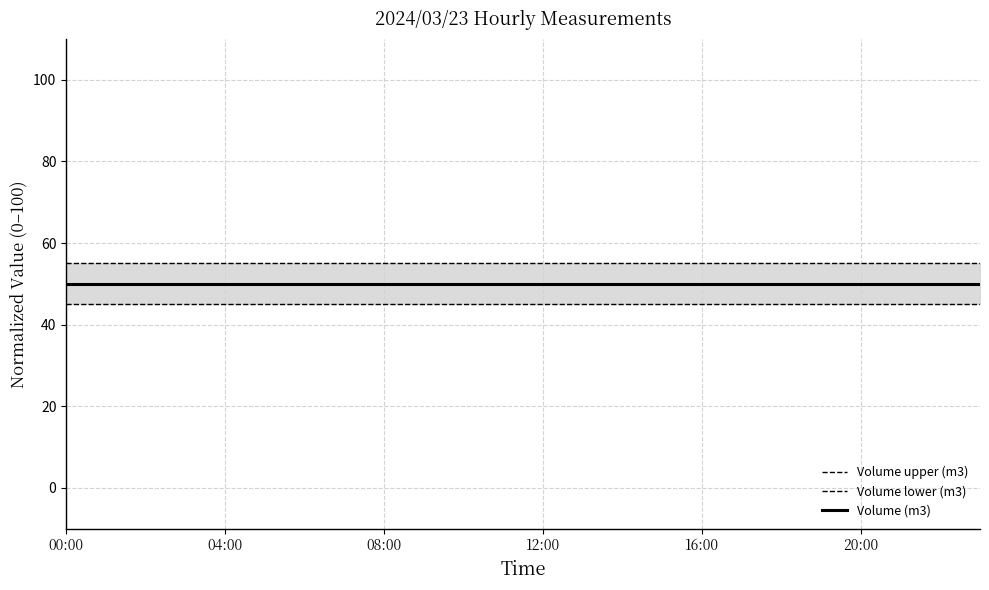

Is the value of Volume upper (m3) at 04:00 greater than the value of Volume lower (m3) at 12:00?

Yes